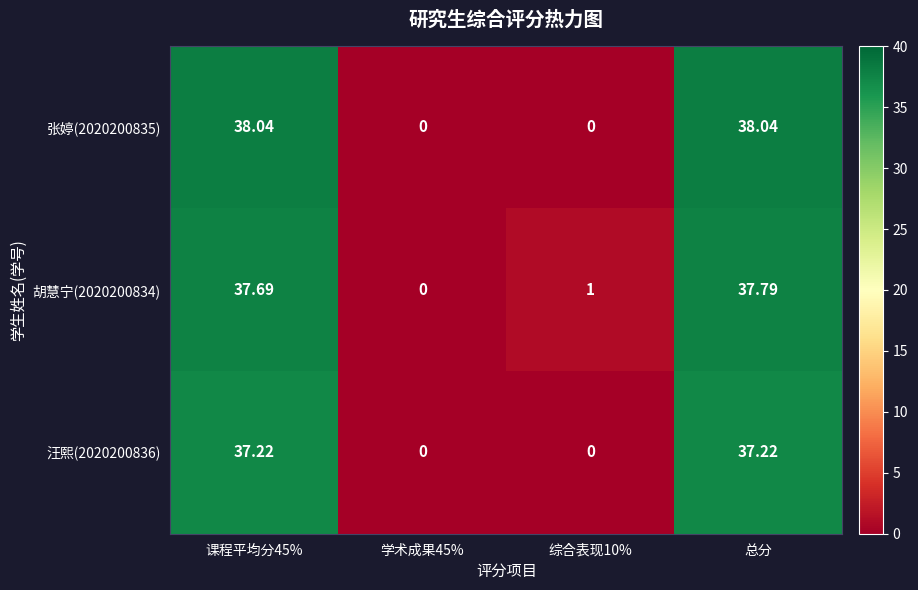

Is the value of 汪熙(2020200836) at 学术成果45% greater than the value of 胡慧宁(2020200834) at 综合表现10%?

No